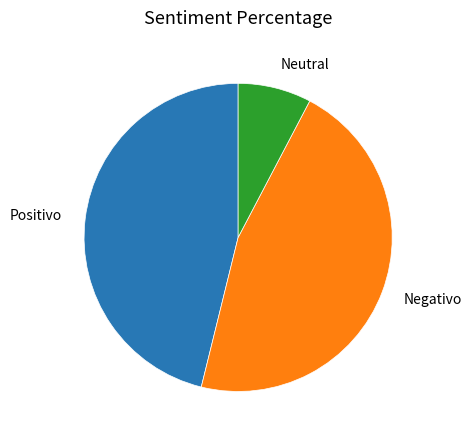

Does any single category account for the majority?

No